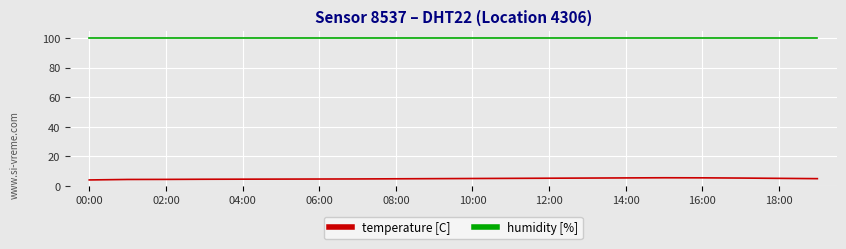

Rank the series by their average value, from lowest to highest.

temperature [C], humidity [%]